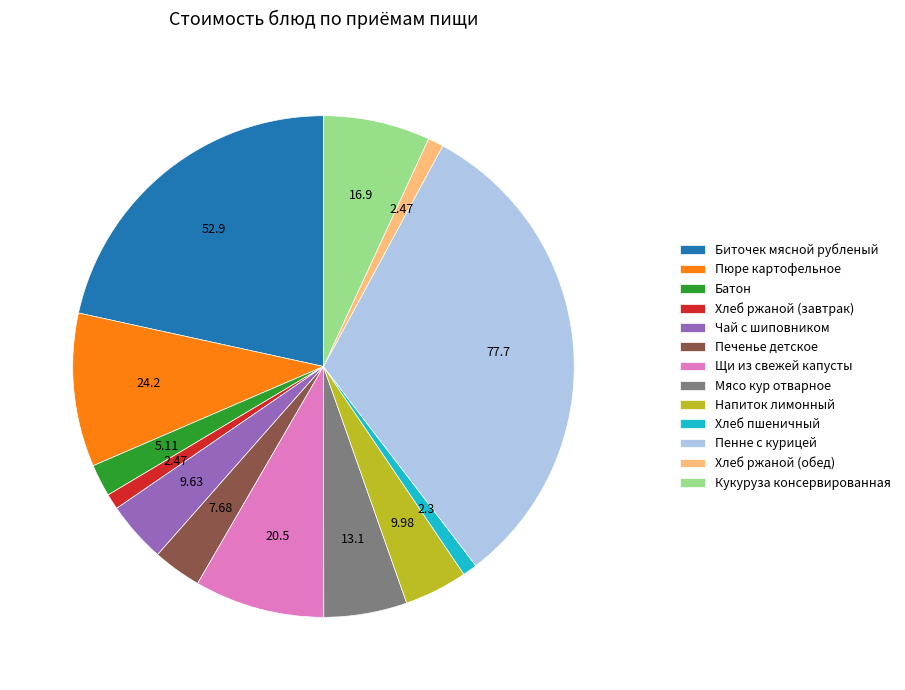

Is it true that Напиток лимонный is 9% of the pie?

False